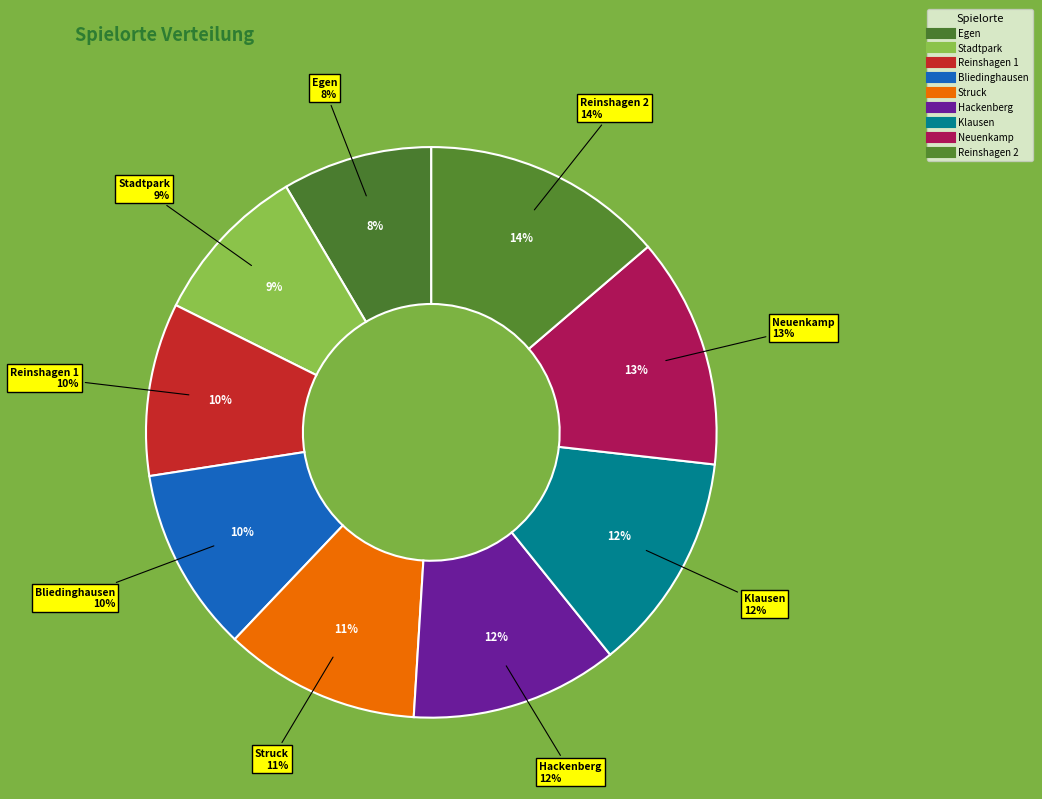

What percentage do Egen and Struck together represent?

19.6%